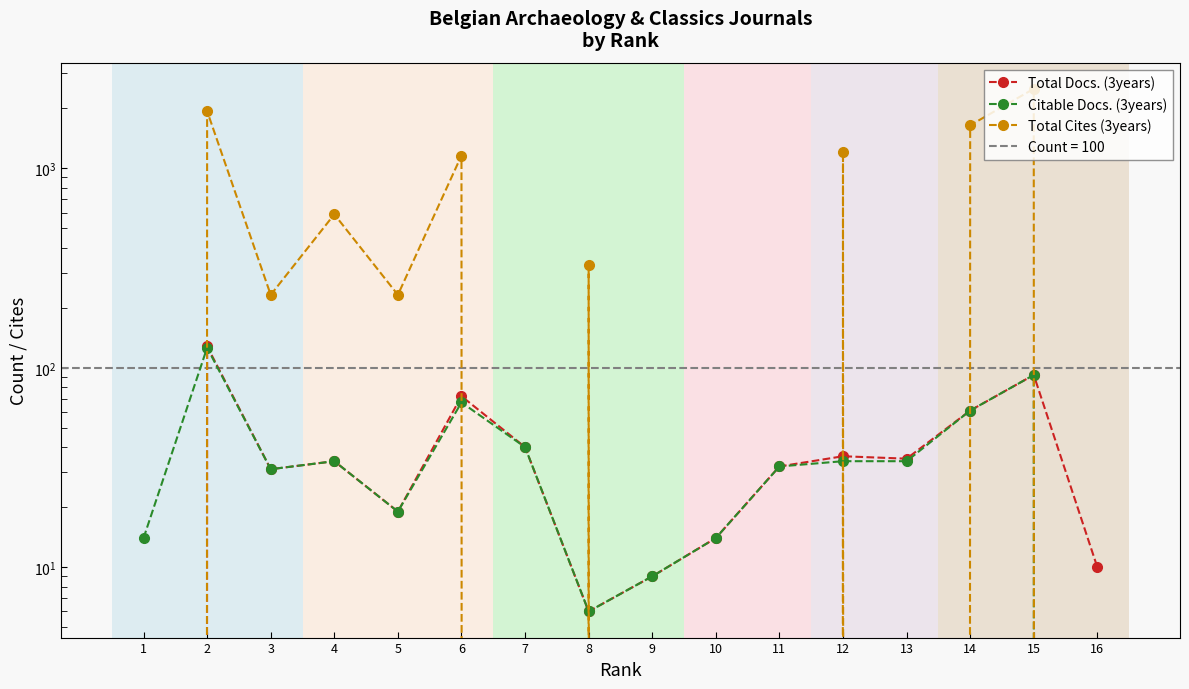

Count the number of categories in the chart.

16